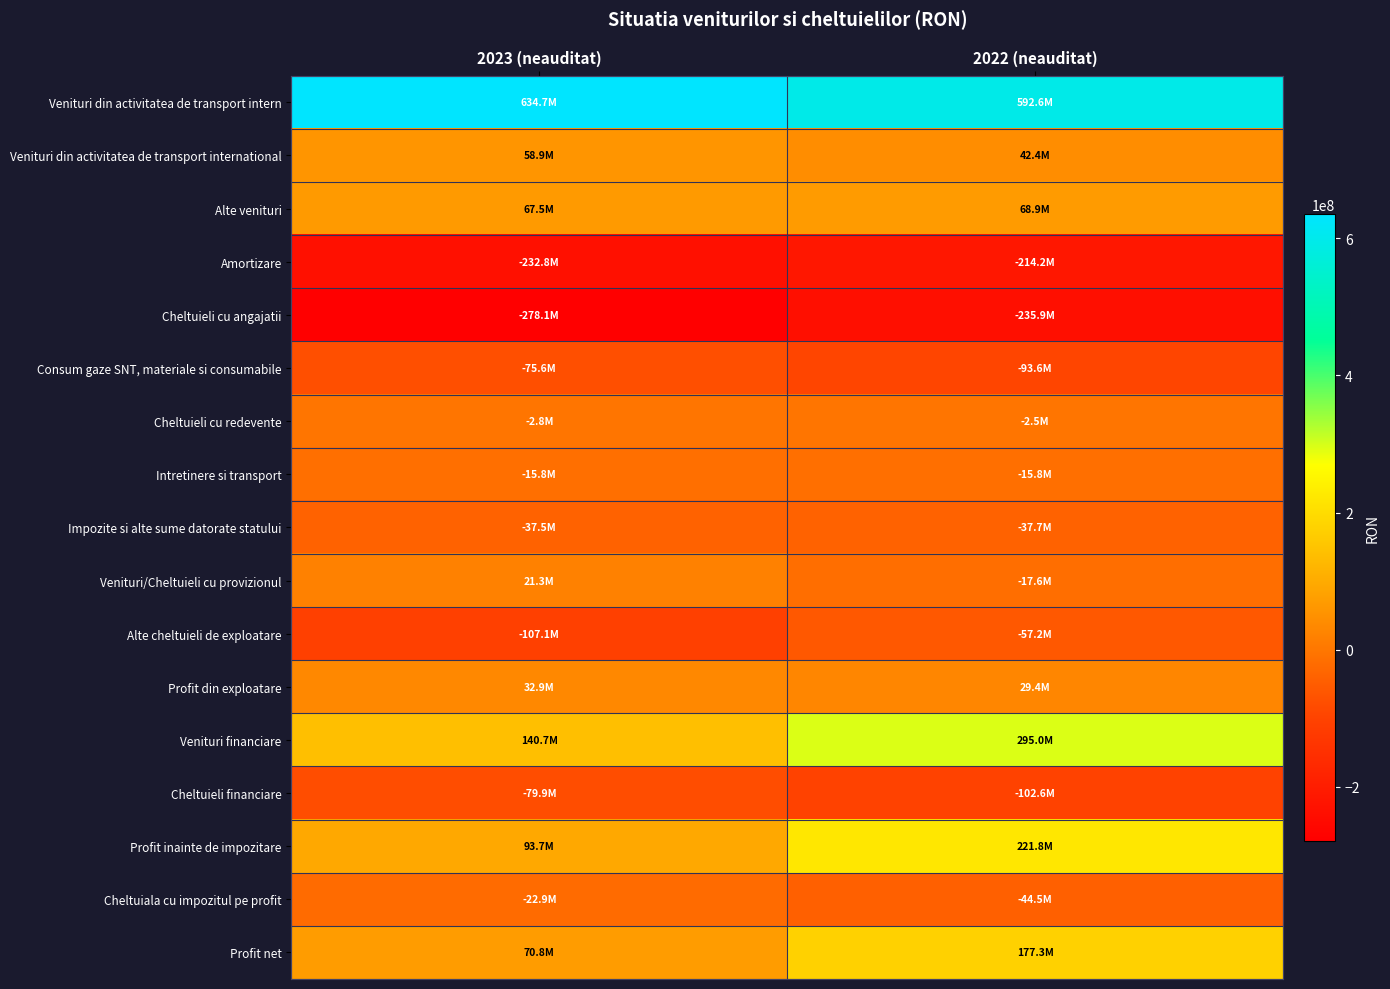

What is the total value across all series at 2022 (neauditat)?

605727781